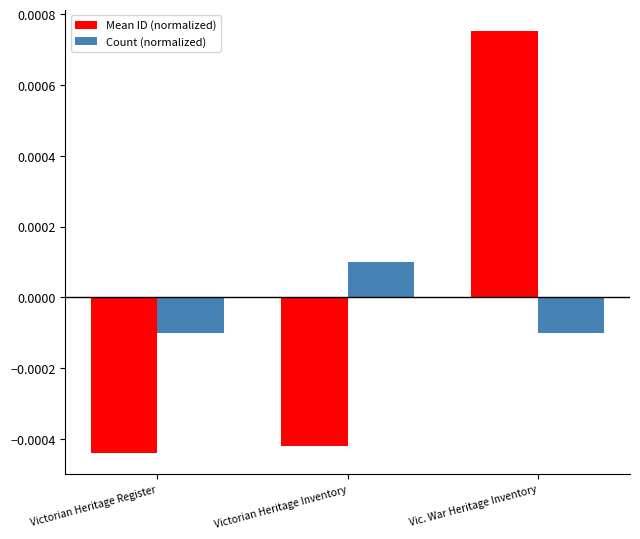

What are all the series names shown in the legend?

Mean ID (normalized), Count (normalized)